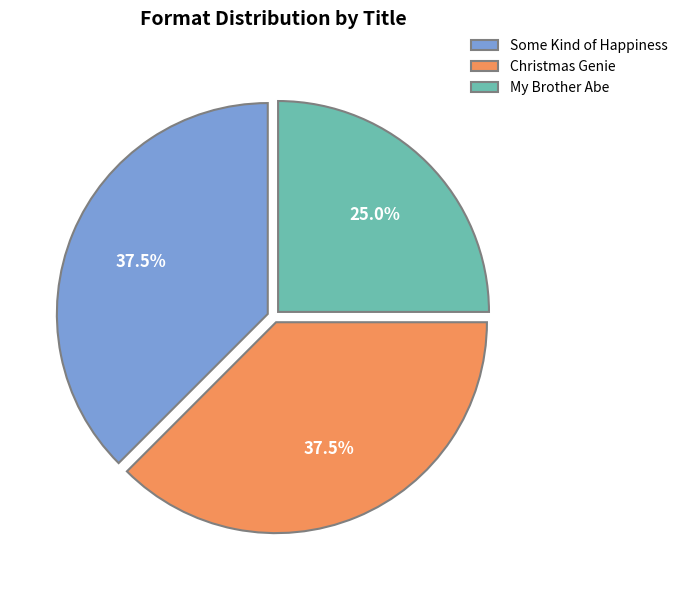

Does My Brother Abe represent more than half of the total?

No